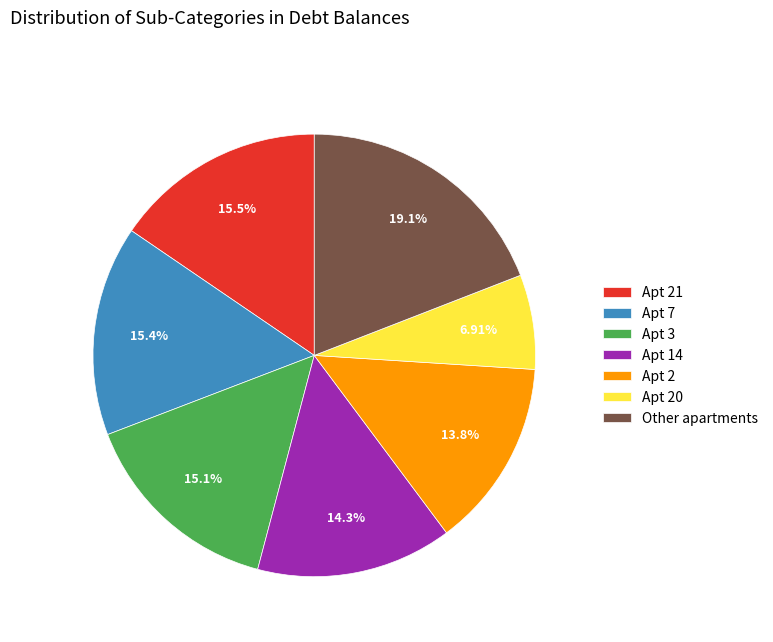

Count the number of slices in the pie.

7